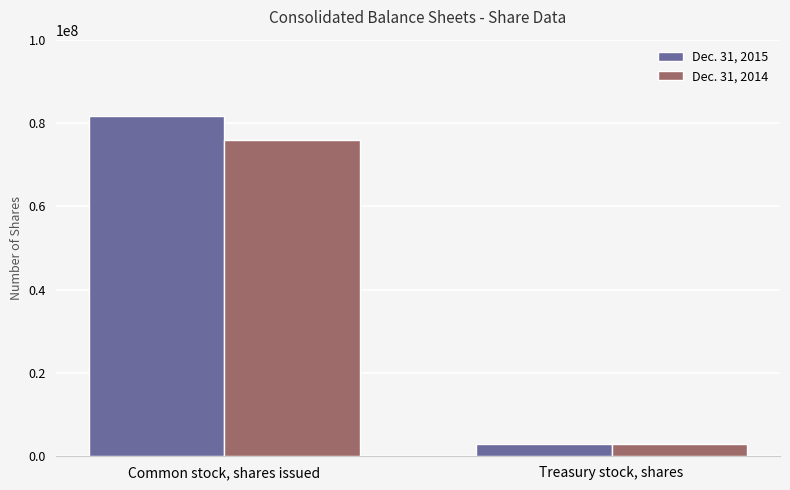

How many series are shown in this chart?

2